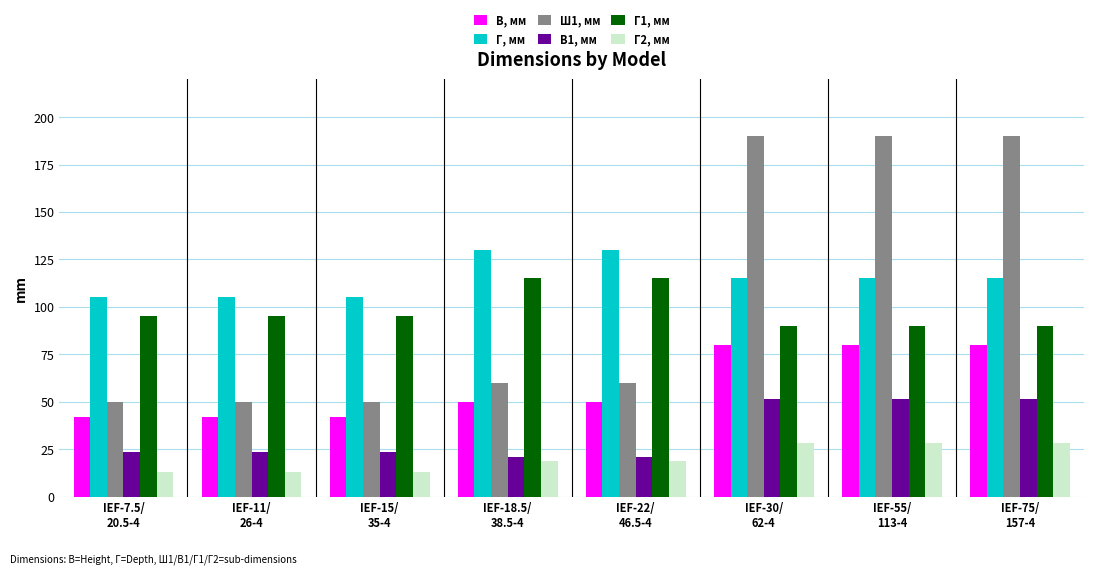

What is the difference between the maximum and minimum values in the Г1, мм series?

25.0